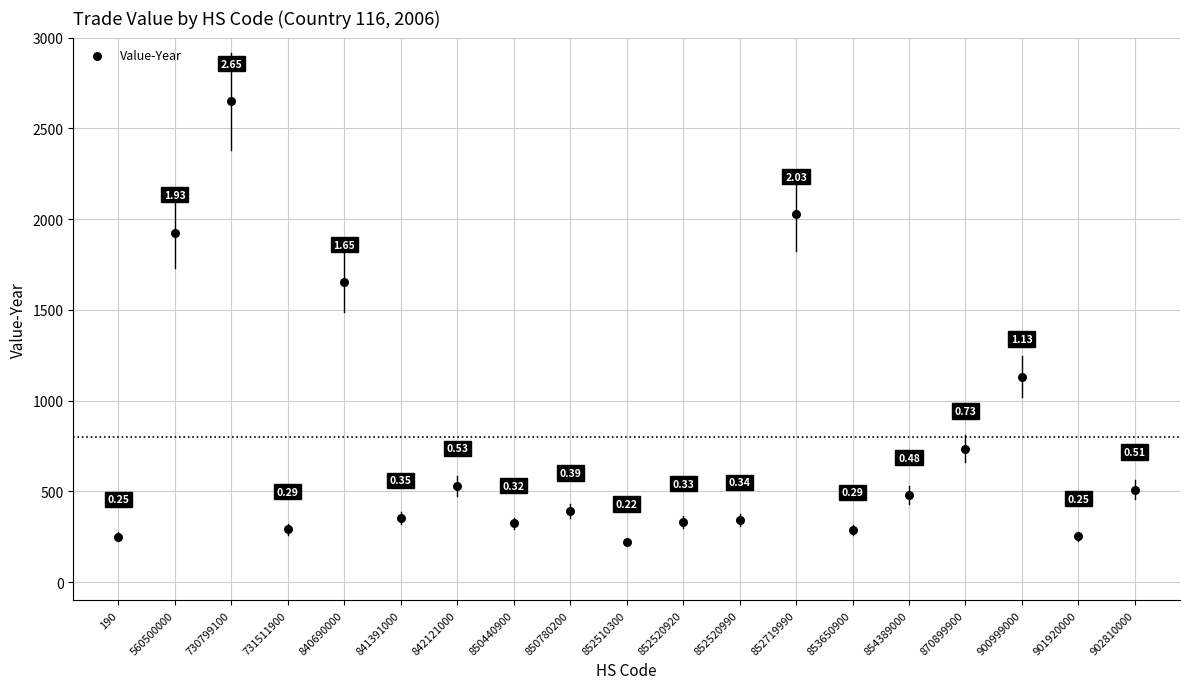

What is the range of Y values (max minus min)?

2425